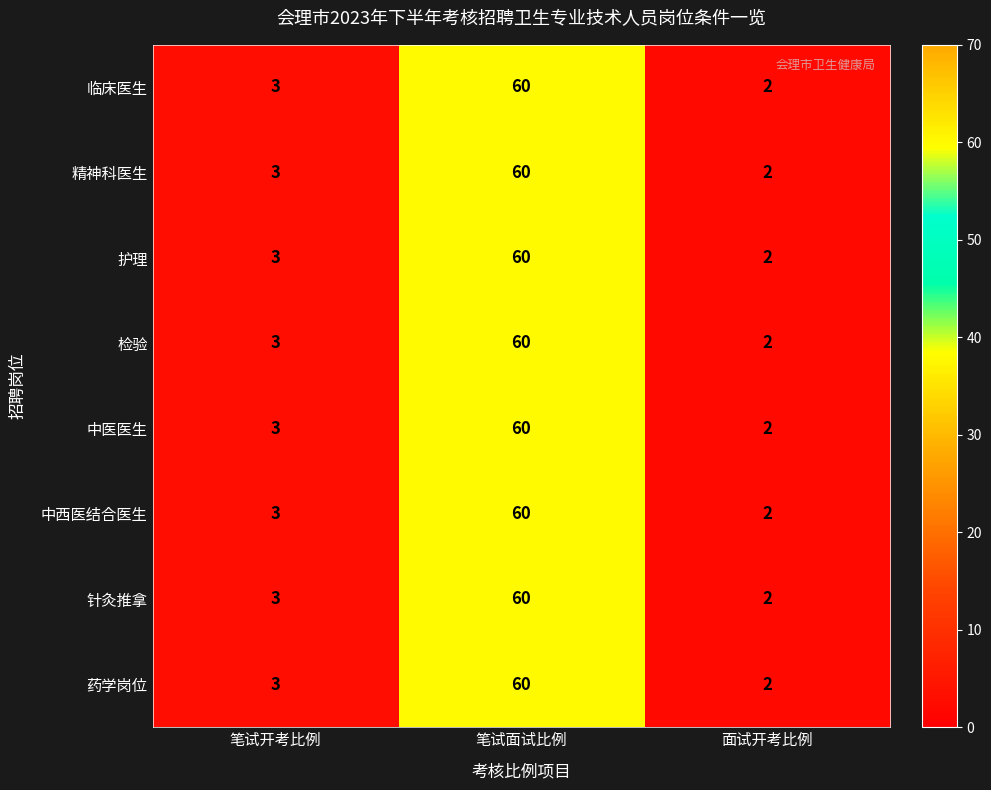

How many distinct data groups are displayed?

8